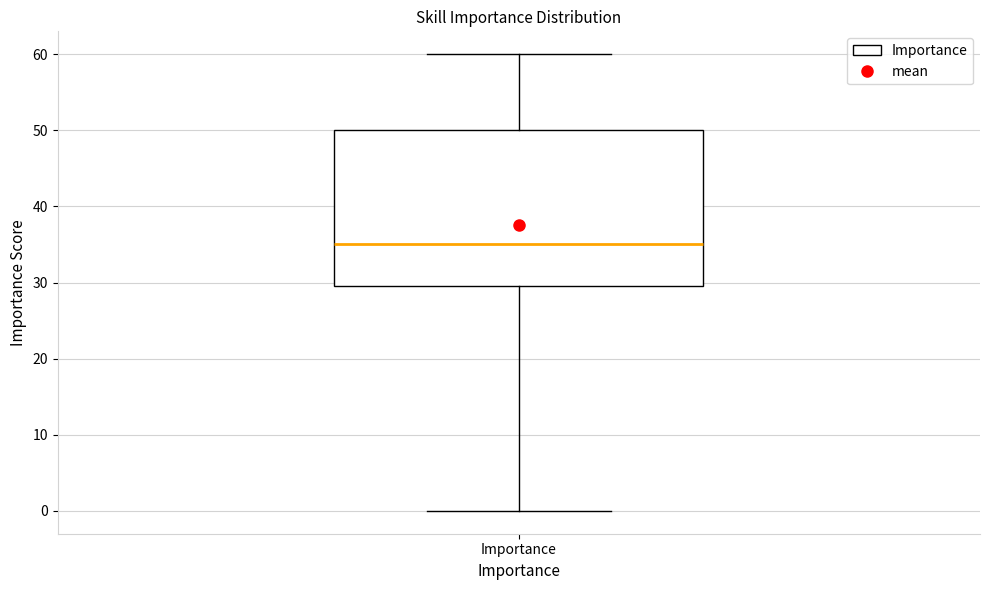

Transcribe this box plot: give where the median line is, the range the box spans, and where the two whiskers end, as read against the y-axis. The values are not printed on the chart, so give them approximately, as read against the axis.

median 35, box 30 to 50, whiskers 0 to 60